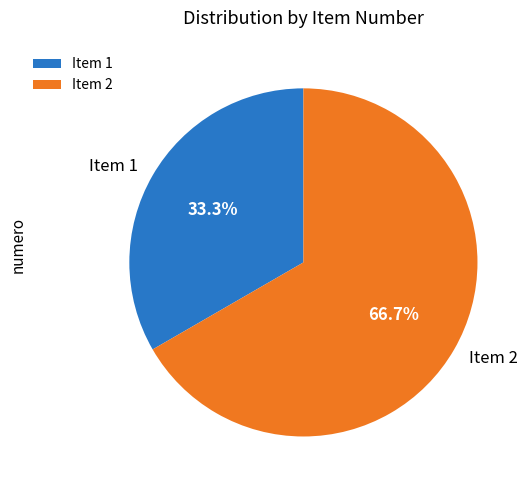

Between Item 2 and Item 1, which is larger?

Item 2